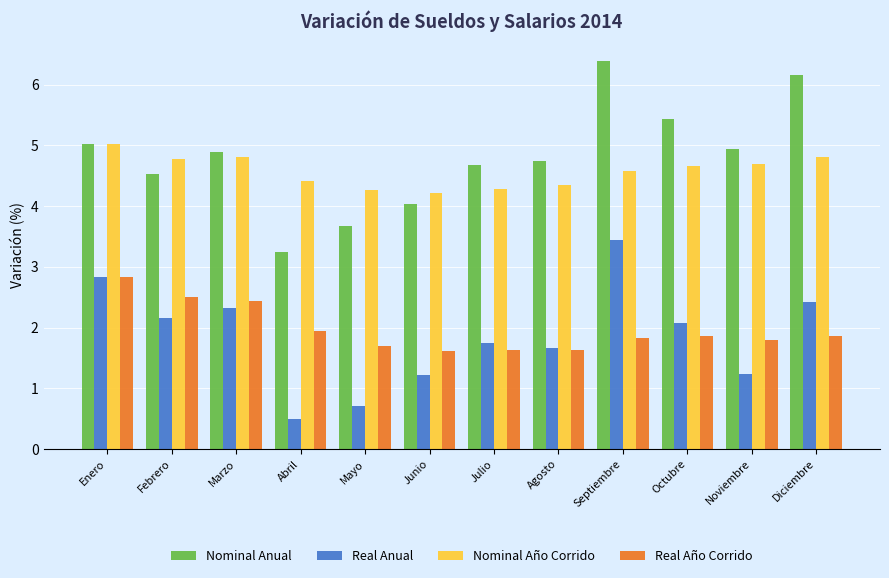

What is the average value of the Real Anual series?

1.9